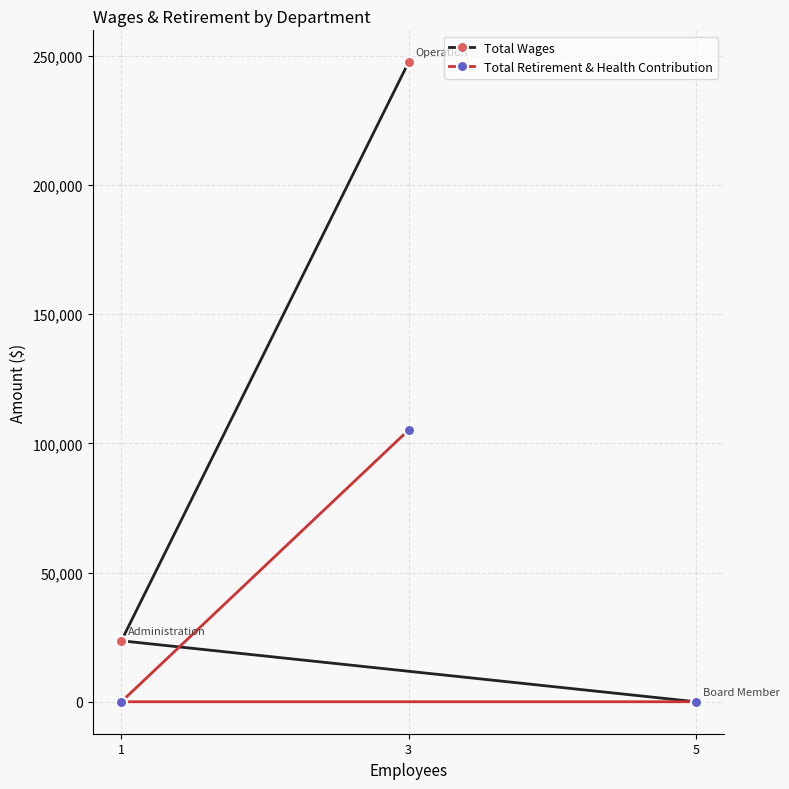

What is the label of the 1st point from the right?

5